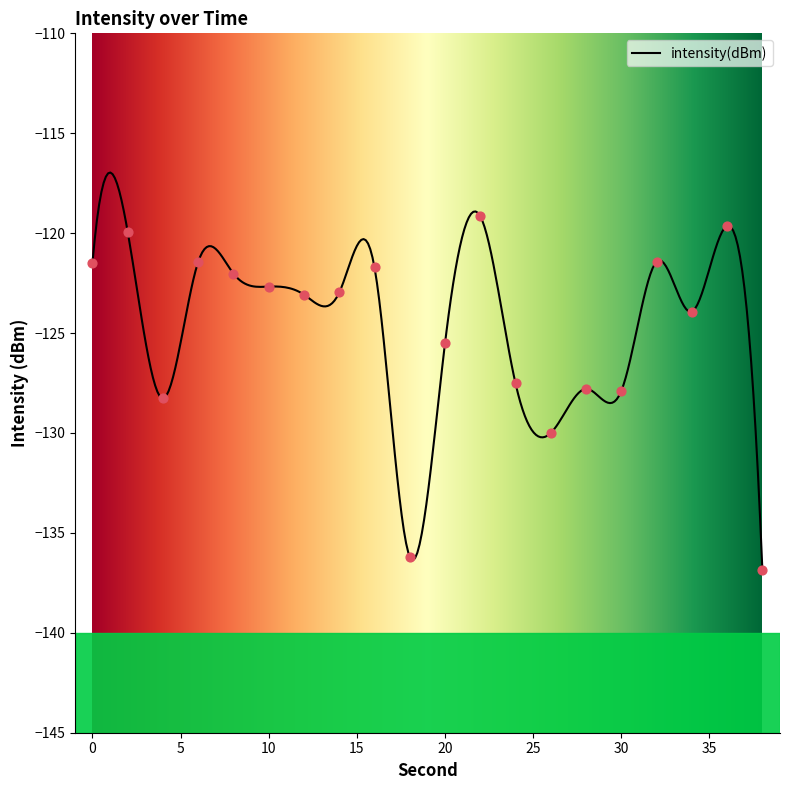

What is the change in value from 2 to 26?

-10.1